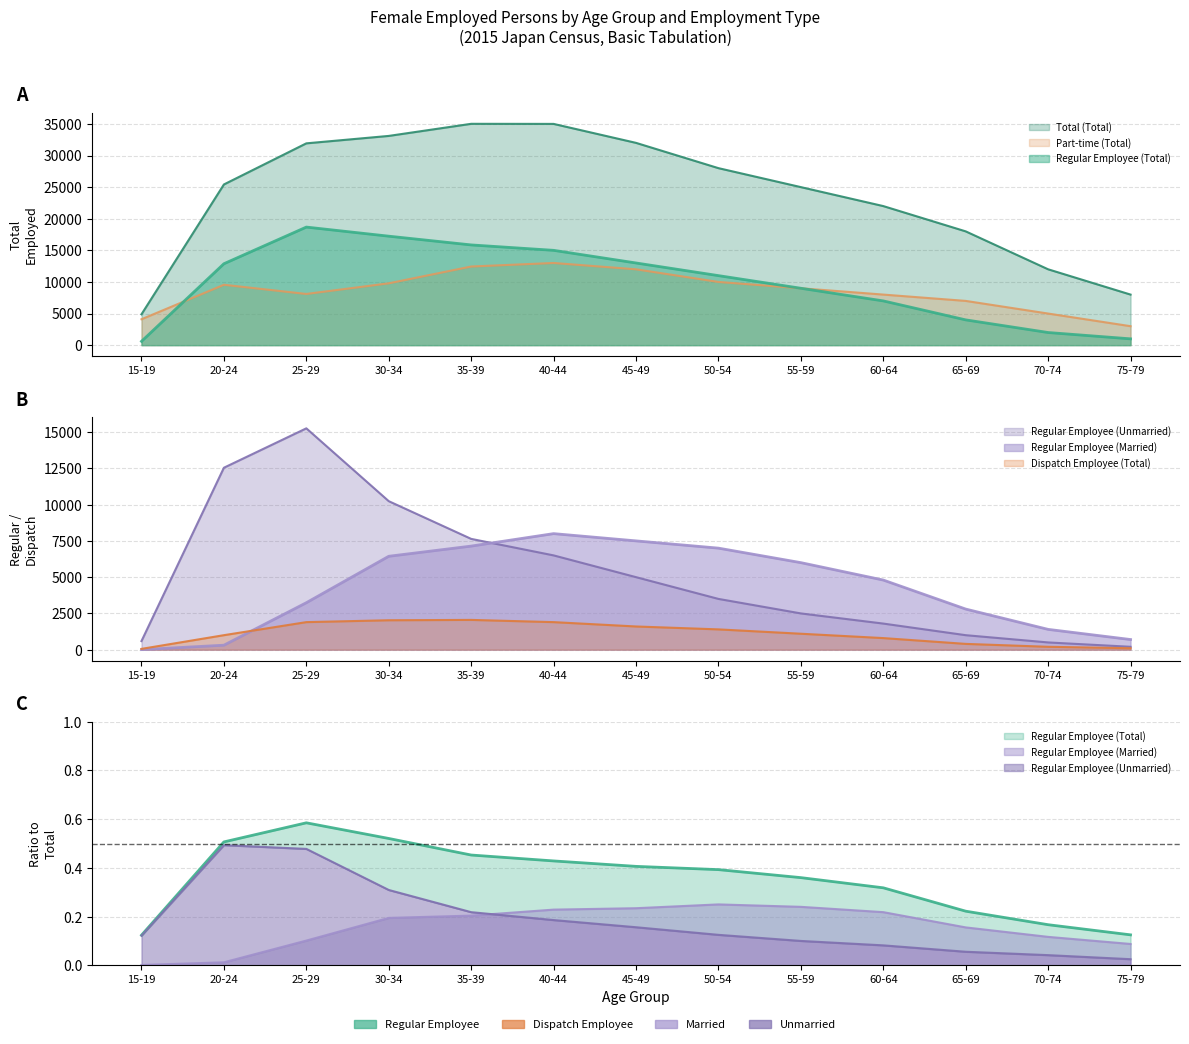

At how many categories does at least one series exceed 9887?

11